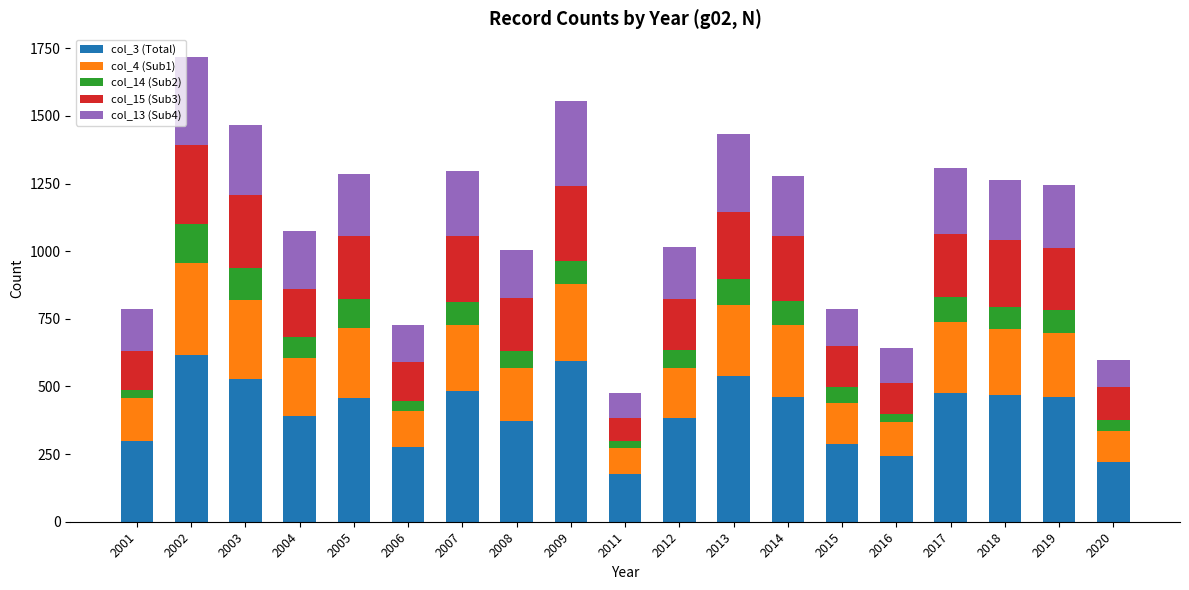

The col_3 (Total) series shows 855 at 2007. True or false?

False